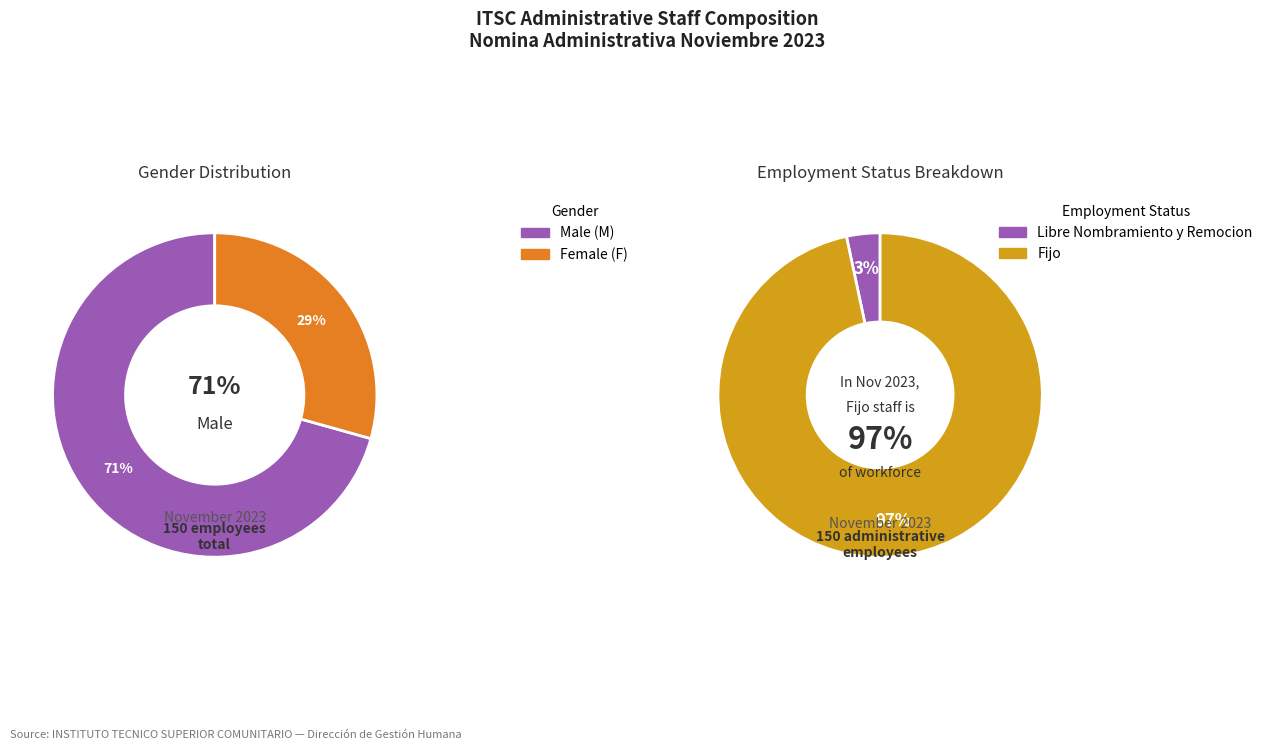

How many slices are in this pie chart?

2